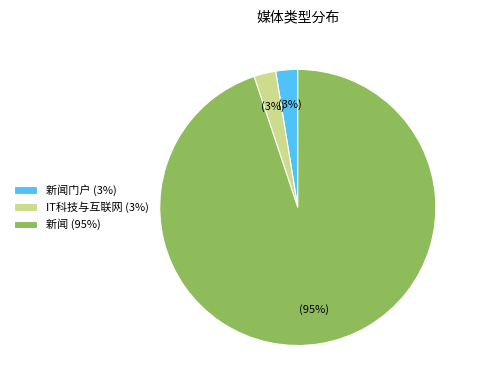

Is there a majority slice in this chart?

Yes